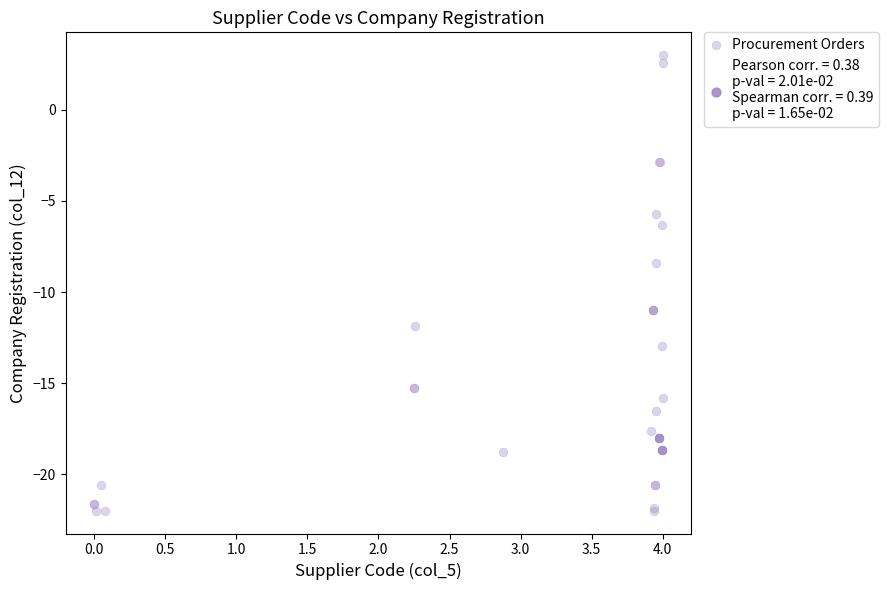

What Y value in the scatter plot is closest to -9?

-8.4